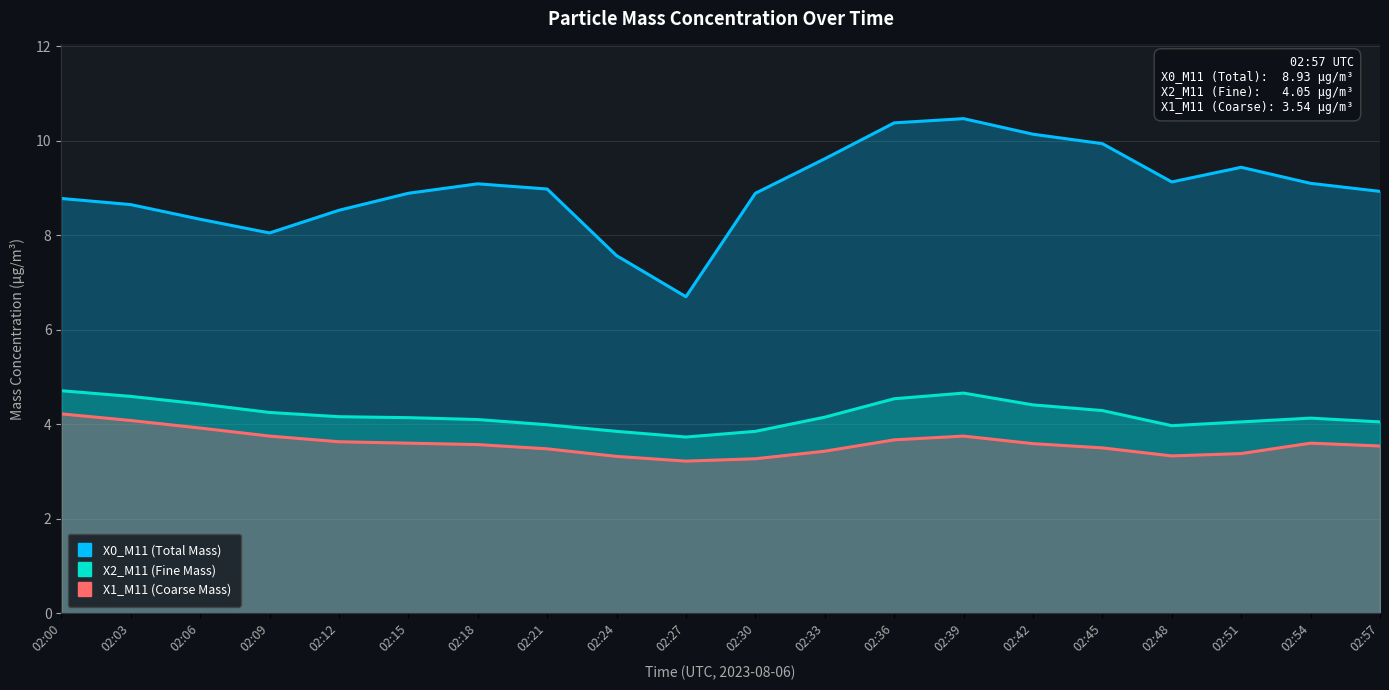

List the labels in order of X0_M11 (Total Mass) value, smallest first.

02:27, 02:24, 02:09, 02:06, 02:12, 02:03, 02:00, 02:15, 02:30, 02:57, 02:21, 02:18, 02:54, 02:48, 02:51, 02:33, 02:45, 02:42, 02:36, 02:39